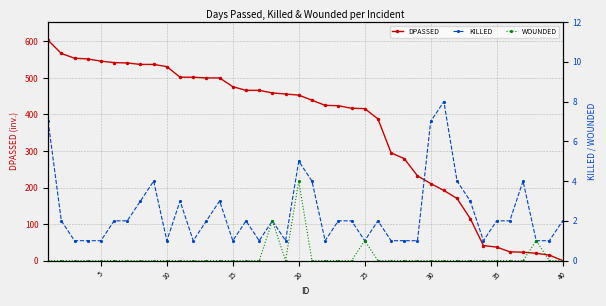

How many interior local valleys does the KILLED series have?

8